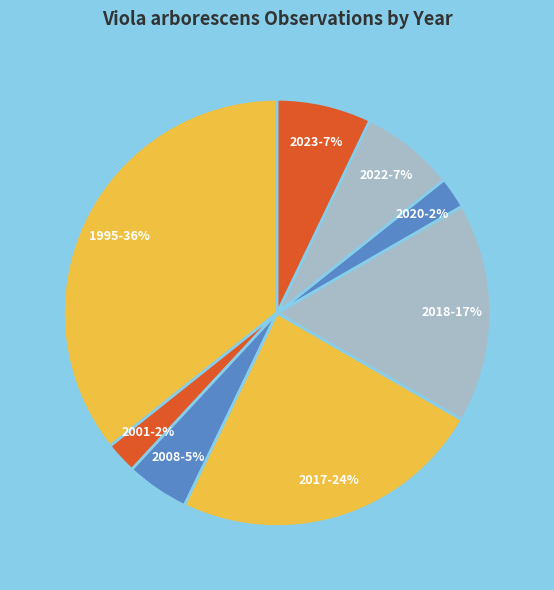

To the nearest percent, what percentage of the pie is 2020?

2%